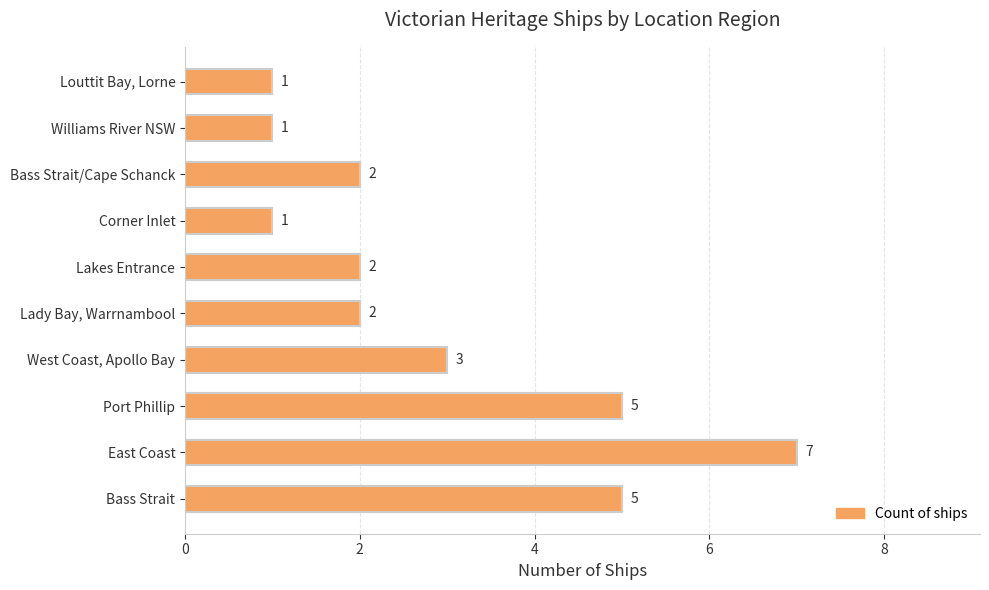

What is the change in value from Bass Strait to Louttit Bay, Lorne?

-4